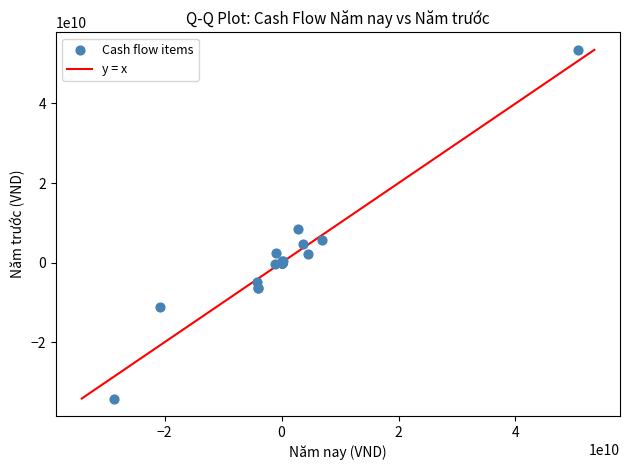

What Y value in the scatter plot is closest to 9655912243?

8433405513